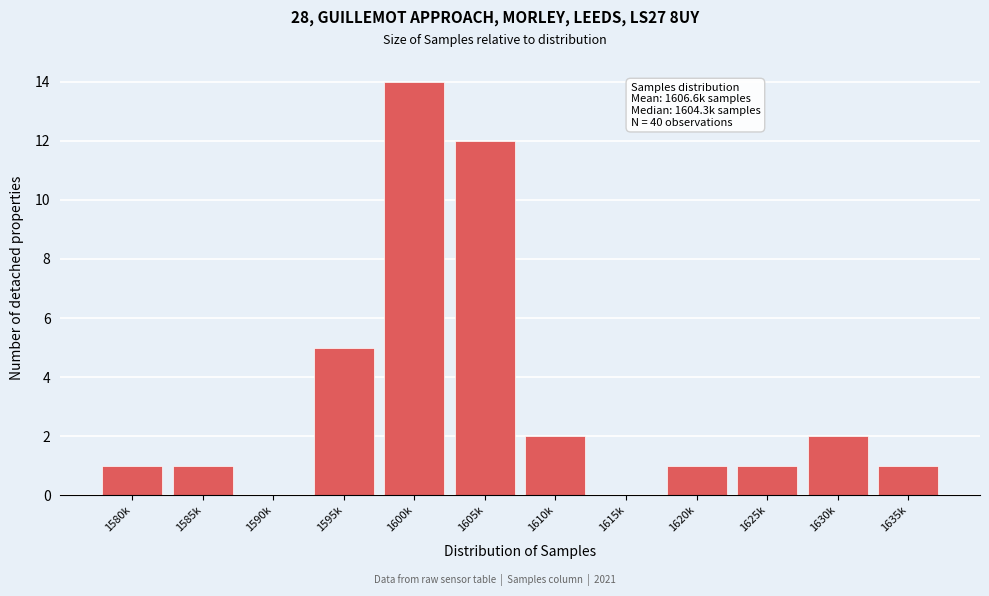

Reading right to left, list all the values displayed in this chart.

1635k=1	1630k=2	1625k=1	1620k=1	1615k=0	1610k=2	1605k=12	1600k=14	1595k=5	1590k=0	1585k=1	1580k=1